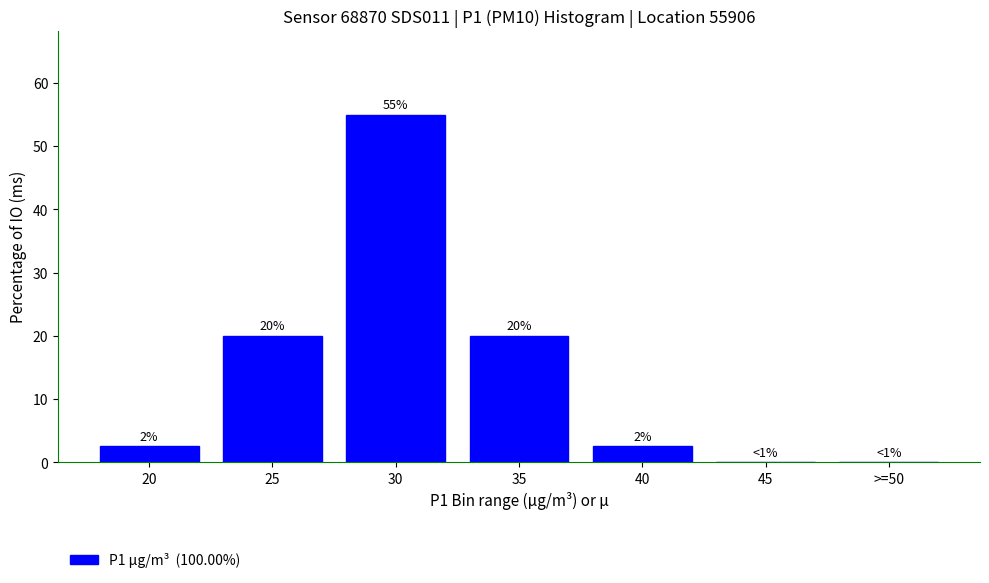

At which label does the data first exceed 2?

20